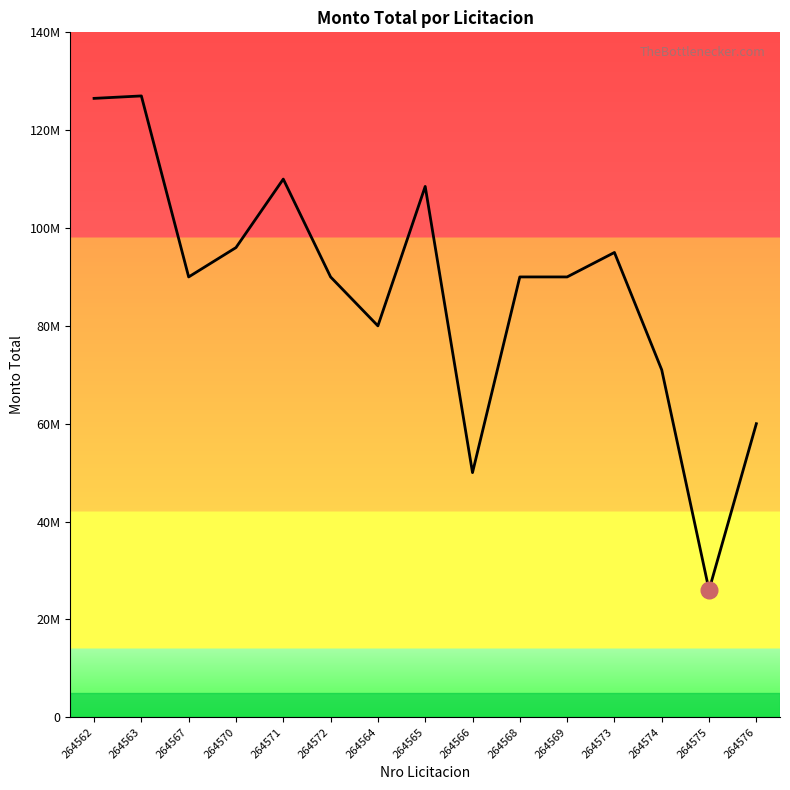

Does the chart display data point markers on the line(s)?

No